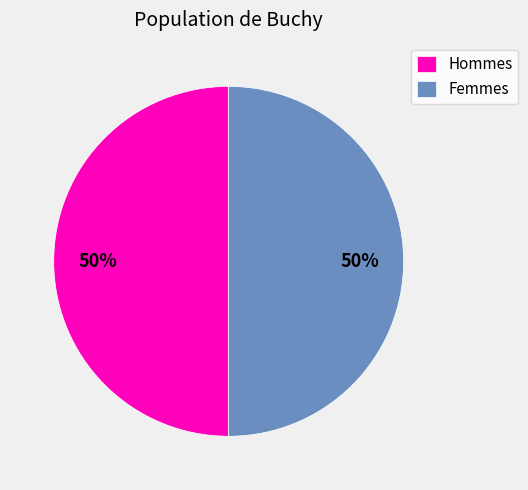

Approximately how many times larger is the value at Femmes compared to Hommes?

1.0